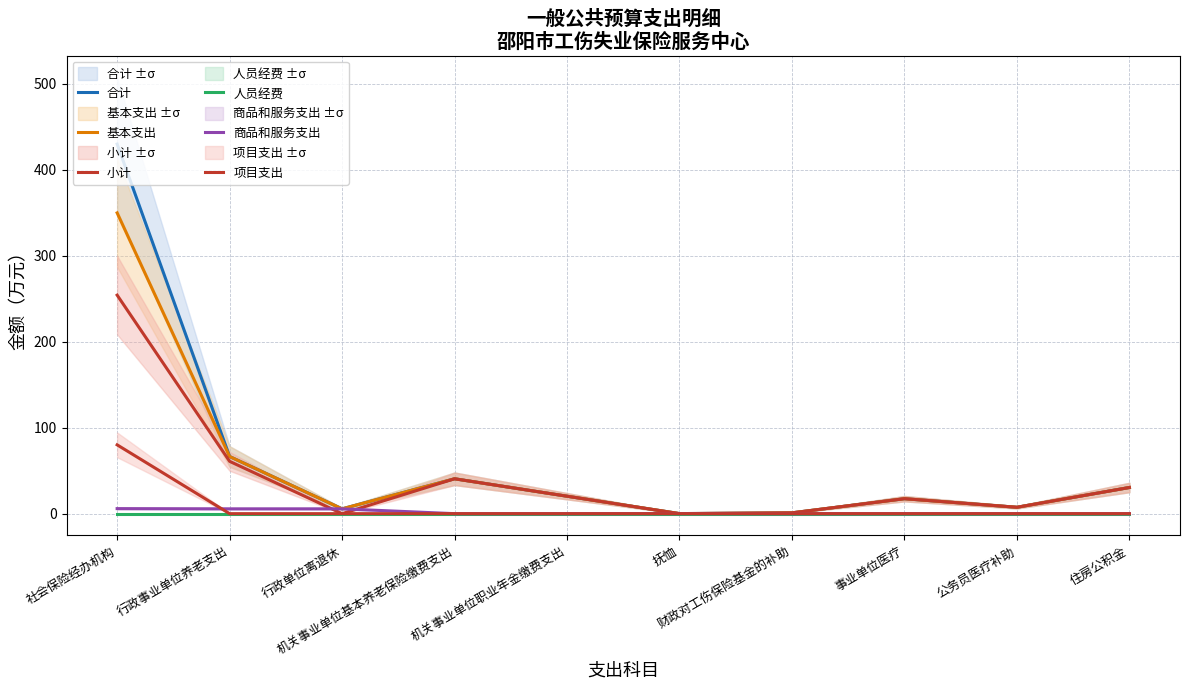

Which has a higher value, 财政对工伤保险基金的补助 or 行政单位离退休?

行政单位离退休